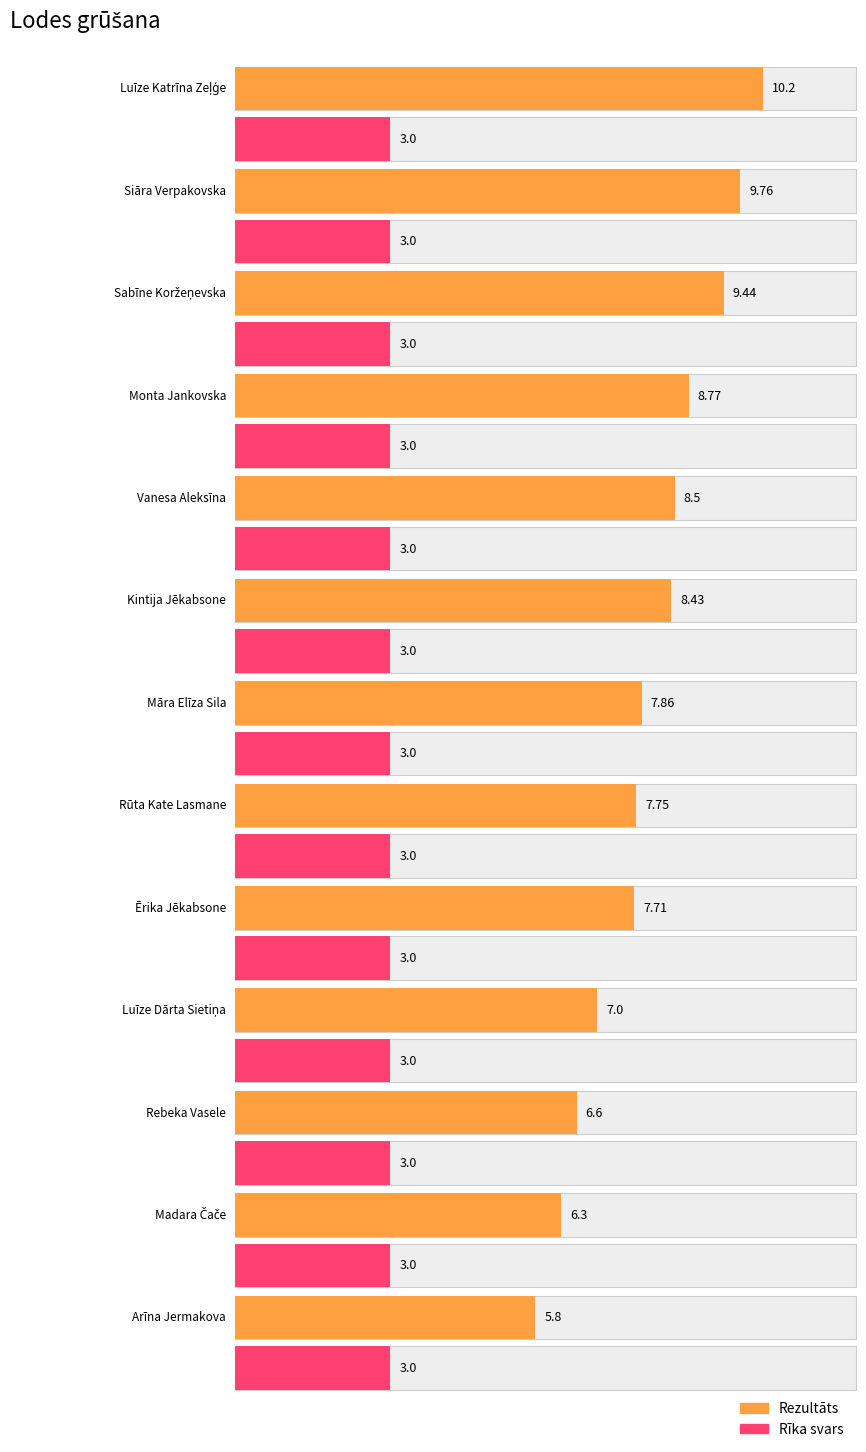

How many bars are there in total?

26